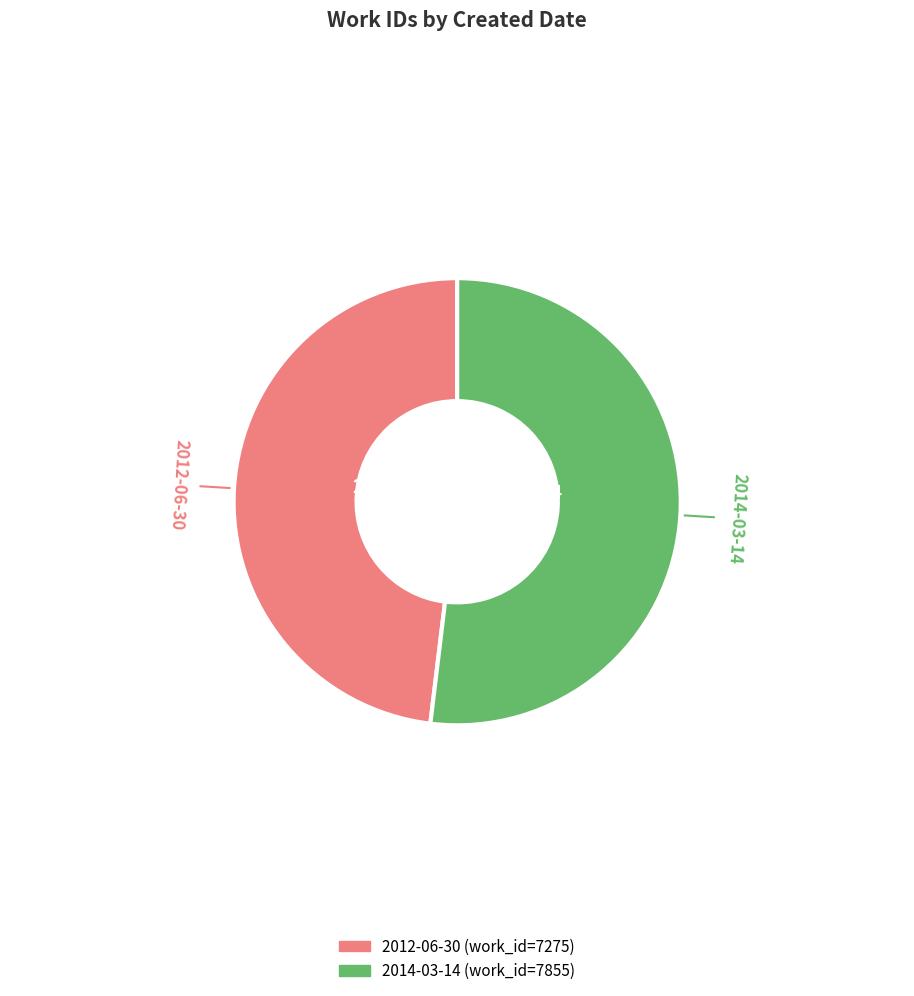

Which category has the biggest portion of the pie?

2014-03-14